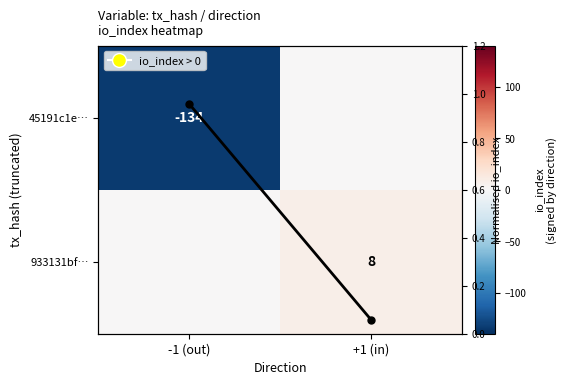

Which series has the largest total across all categories?

933131bf…